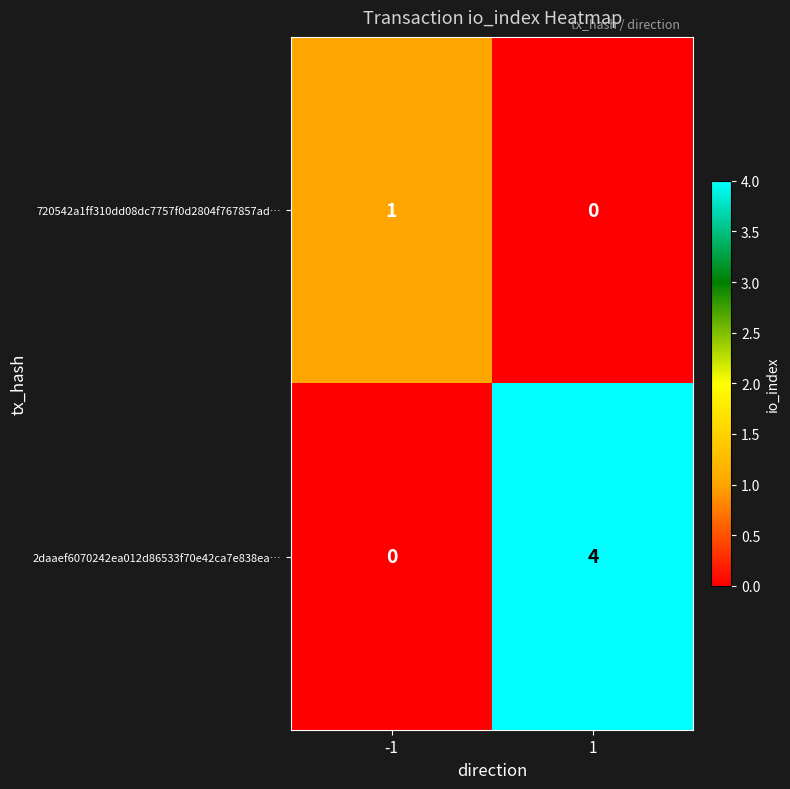

Which series has the widest spread of values?

2daaef6070242ea012d86533f70e42ca7e838ea…